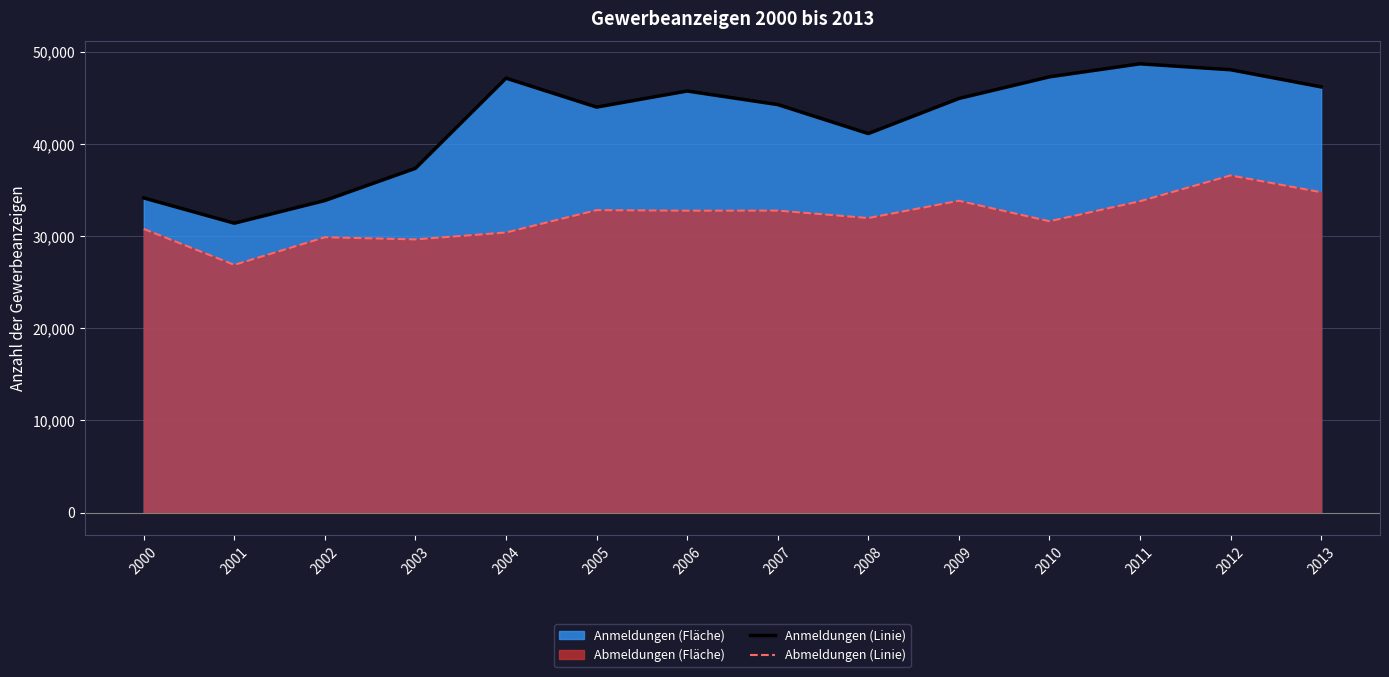

Which series has the largest total across all categories?

Anmeldungen (Linie)